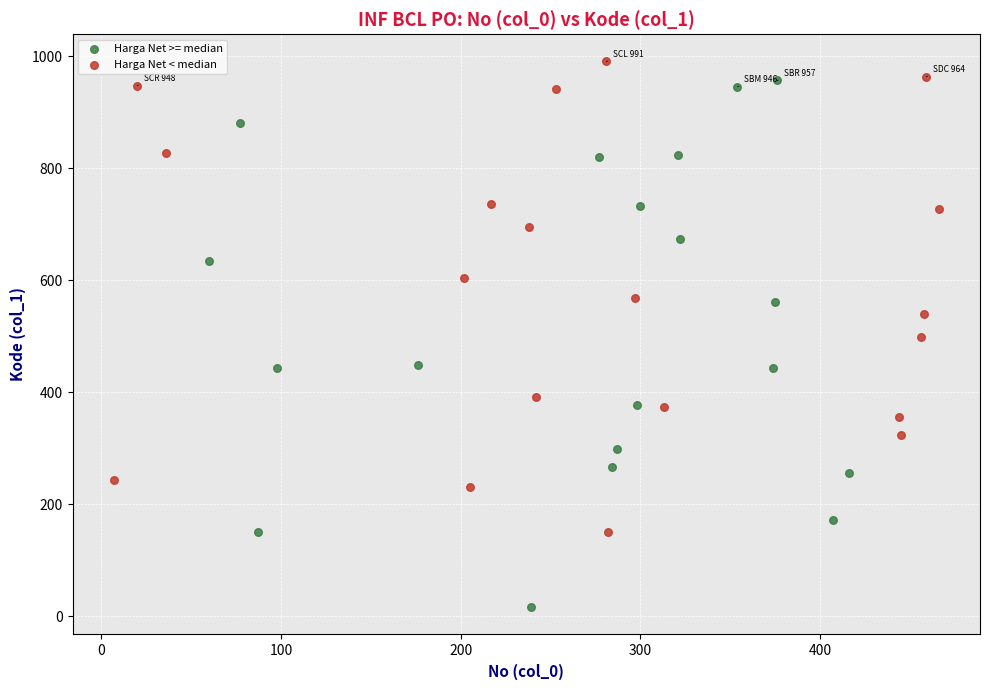

Which series contains the lowest Y value?

Harga Net >= median